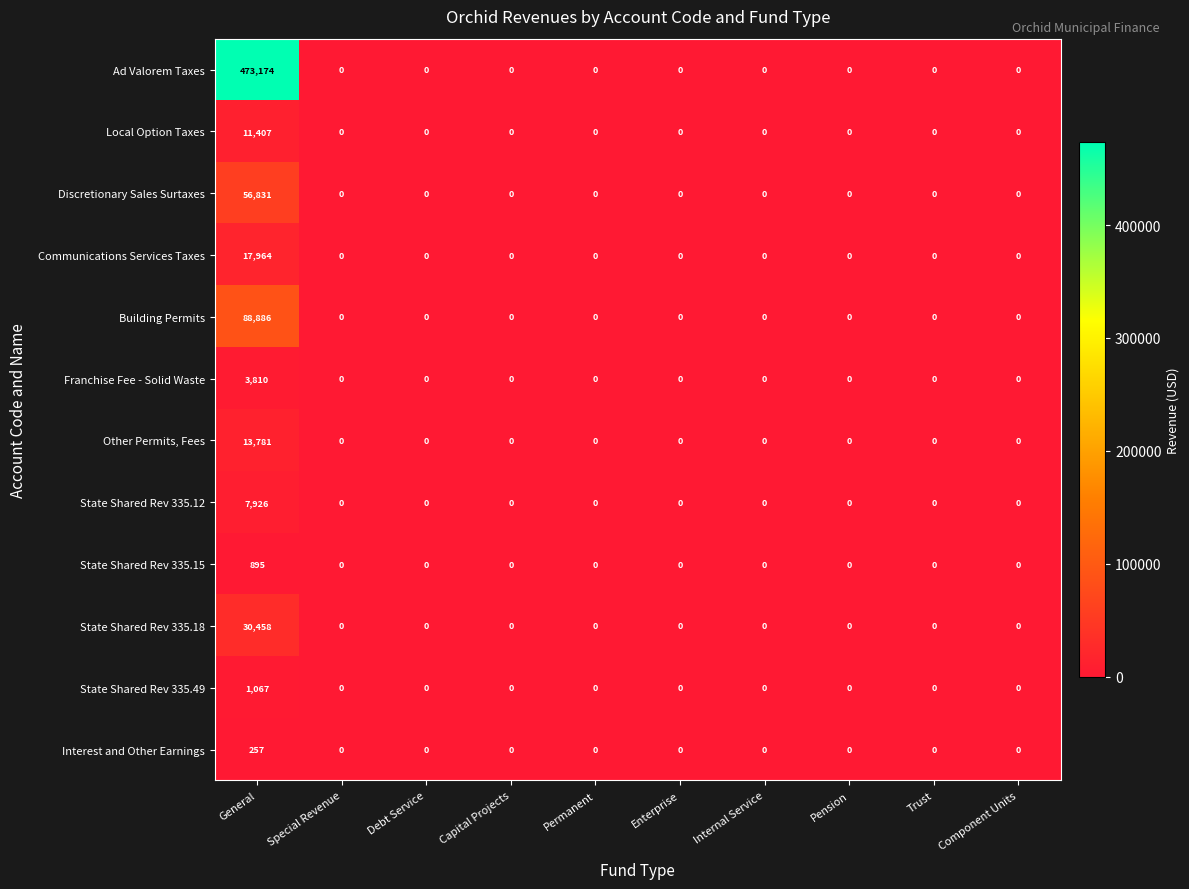

The value of Building Permits at Enterprise is 0. True or false?

True